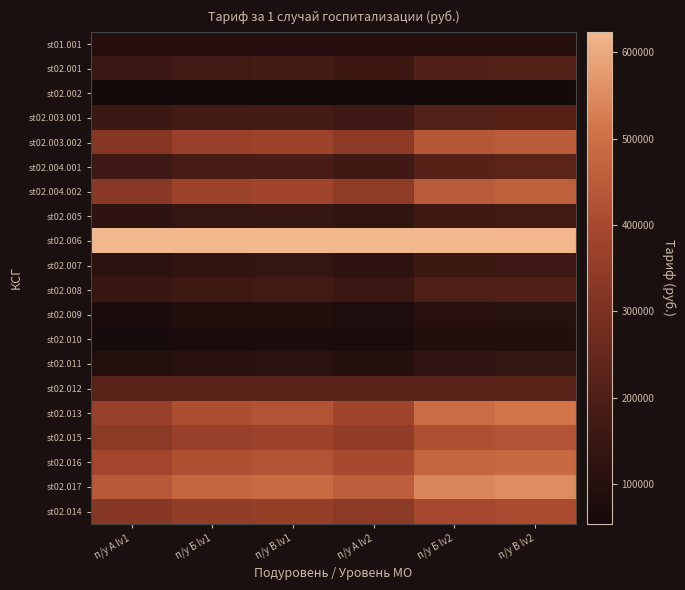

Between п/у А lv1 and п/у Б lv2, which is larger?

п/у А lv1